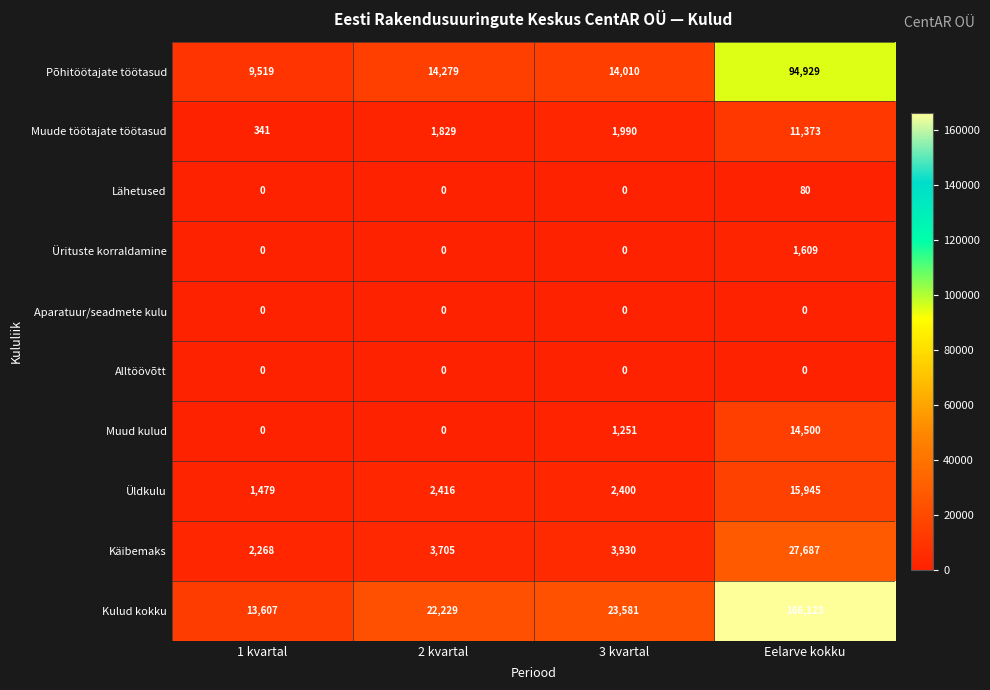

Between 2 kvartal and Eelarve kokku, which series saw the biggest shift?

Kulud kokku